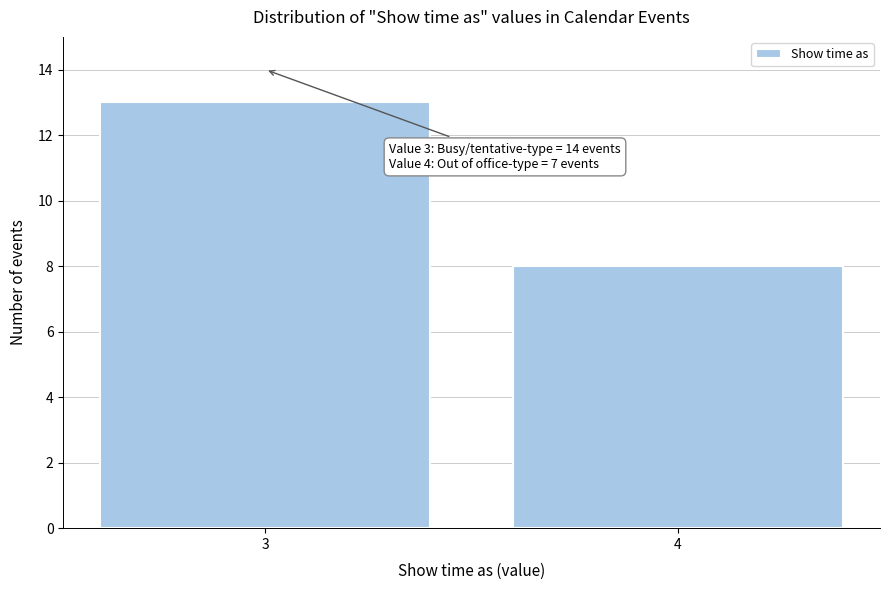

Reading left to right, extract all data points from this chart.

13	8